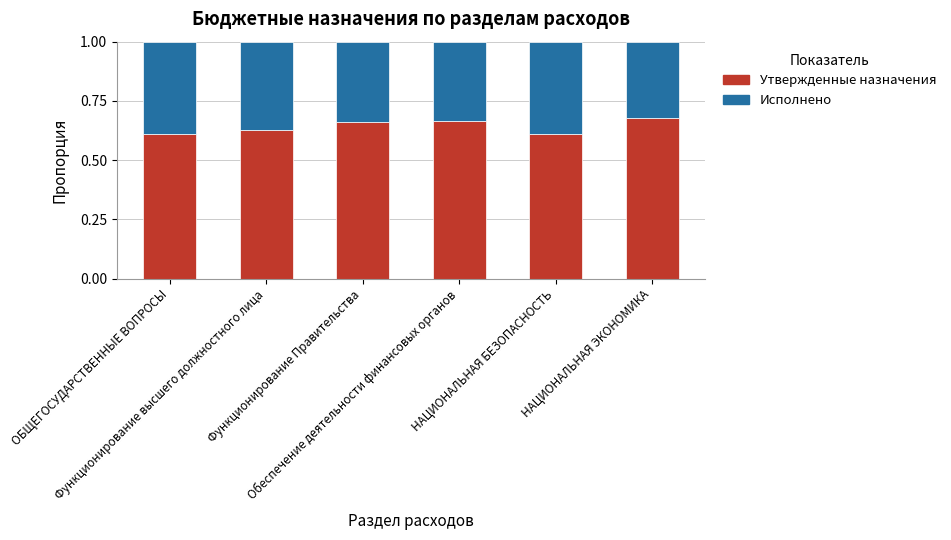

What is the sum of all Утвержденные назначения values?

3.9